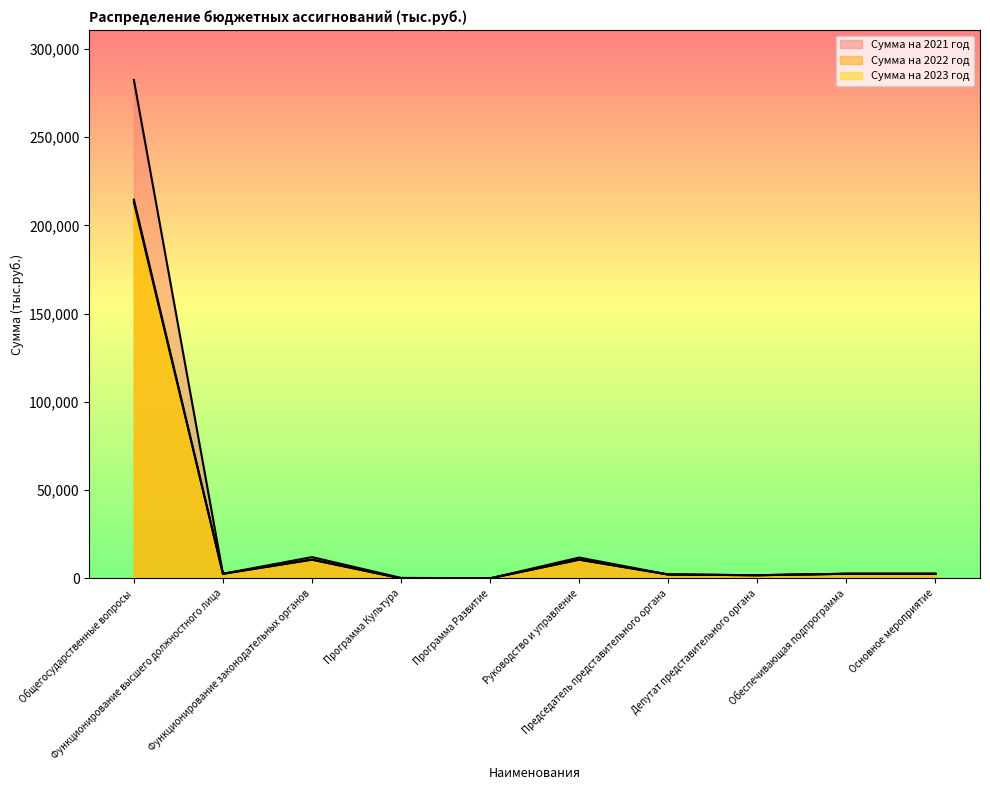

Which category has the highest value in the Сумма на 2022 год series?

Общегосударственные вопросы